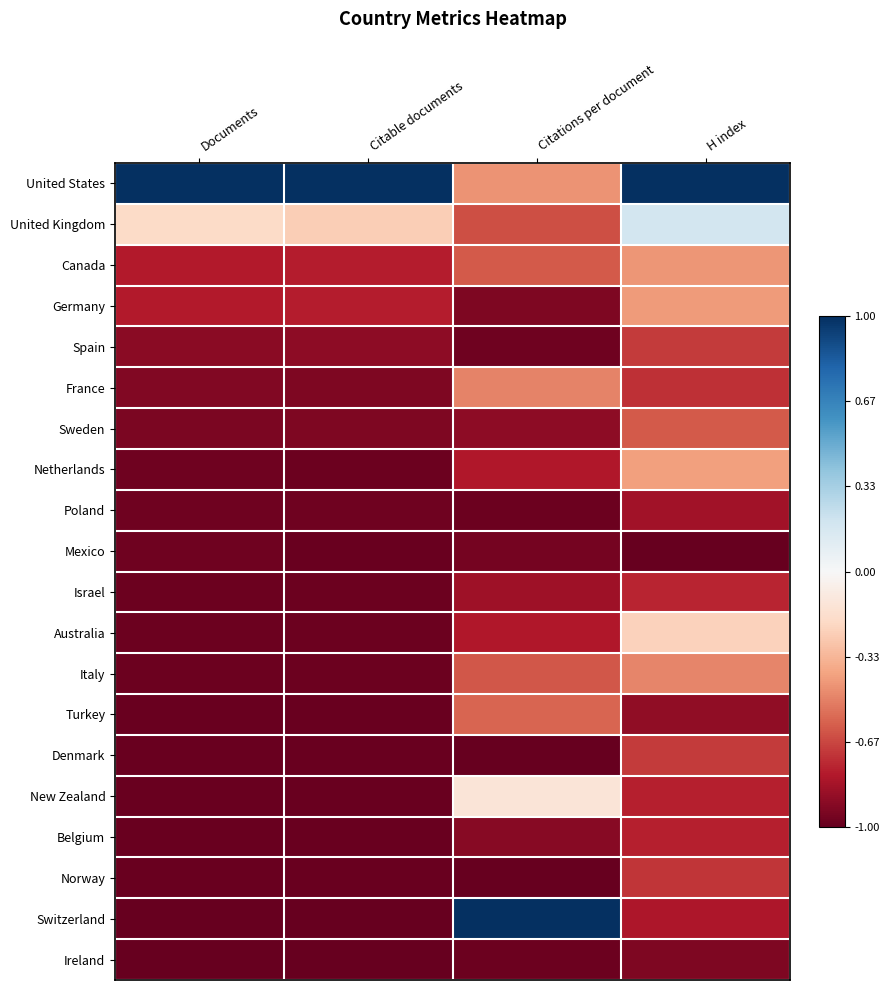

List the series in order of their peak value, lowest first.

Mexico, Ireland, Poland, Belgium, Israel, Norway, Spain, Denmark, Sweden, Turkey, France, Italy, Canada, Germany, Netherlands, Australia, New Zealand, United Kingdom, United States, Switzerland